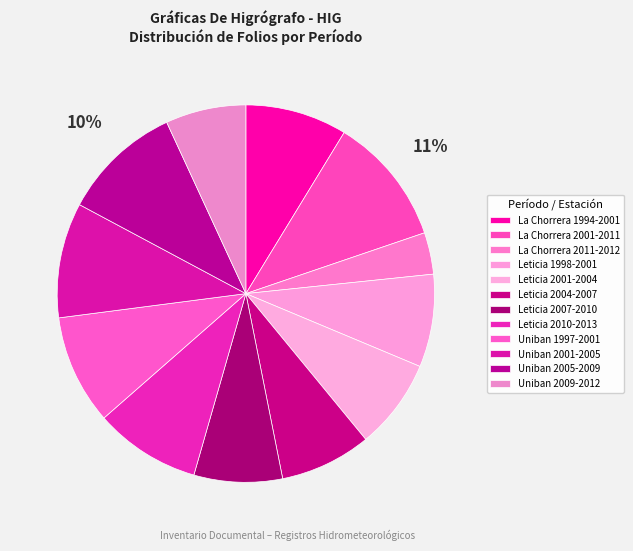

How many slices are in this pie chart?

12